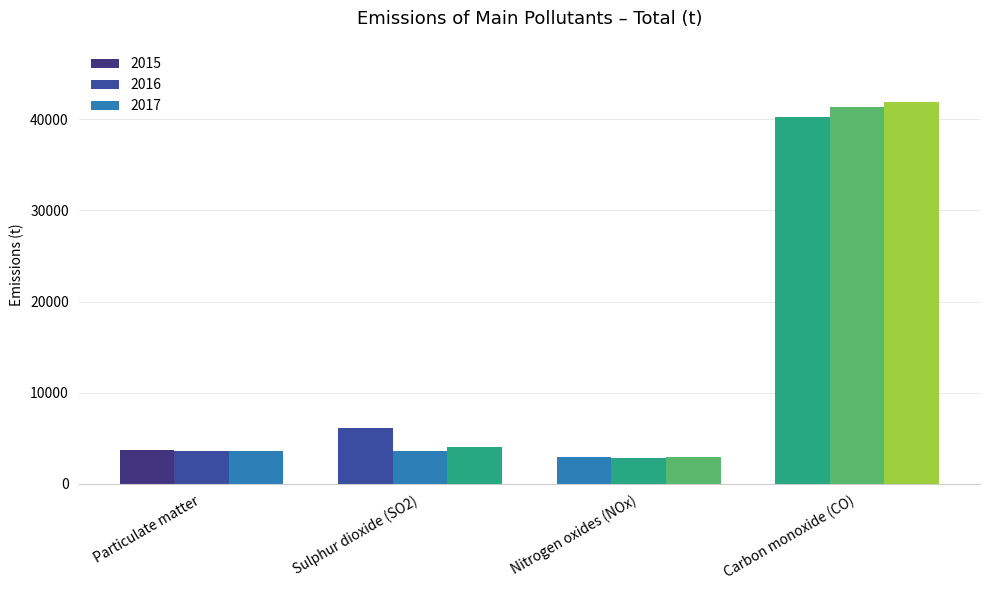

Where is 2015 nearest to the value 21638?

Sulphur dioxide (SO2)